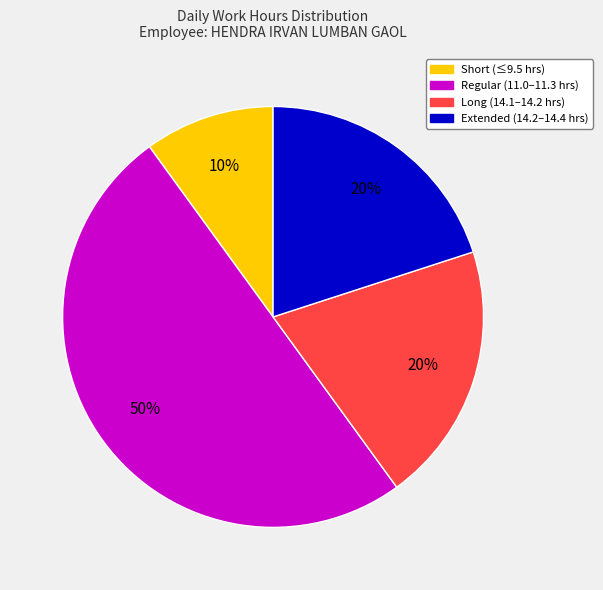

To the nearest percent, what is the average slice percentage?

25%